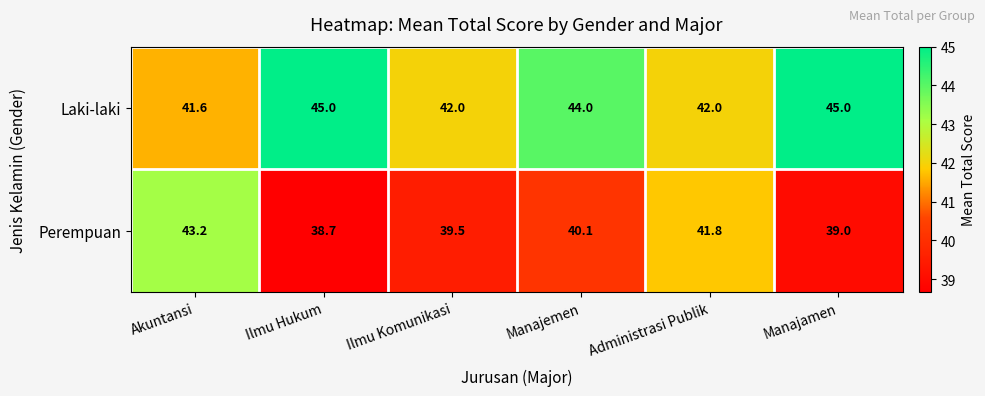

What is the difference between the Laki-laki values at Ilmu Komunikasi and Akuntansi?

0.4